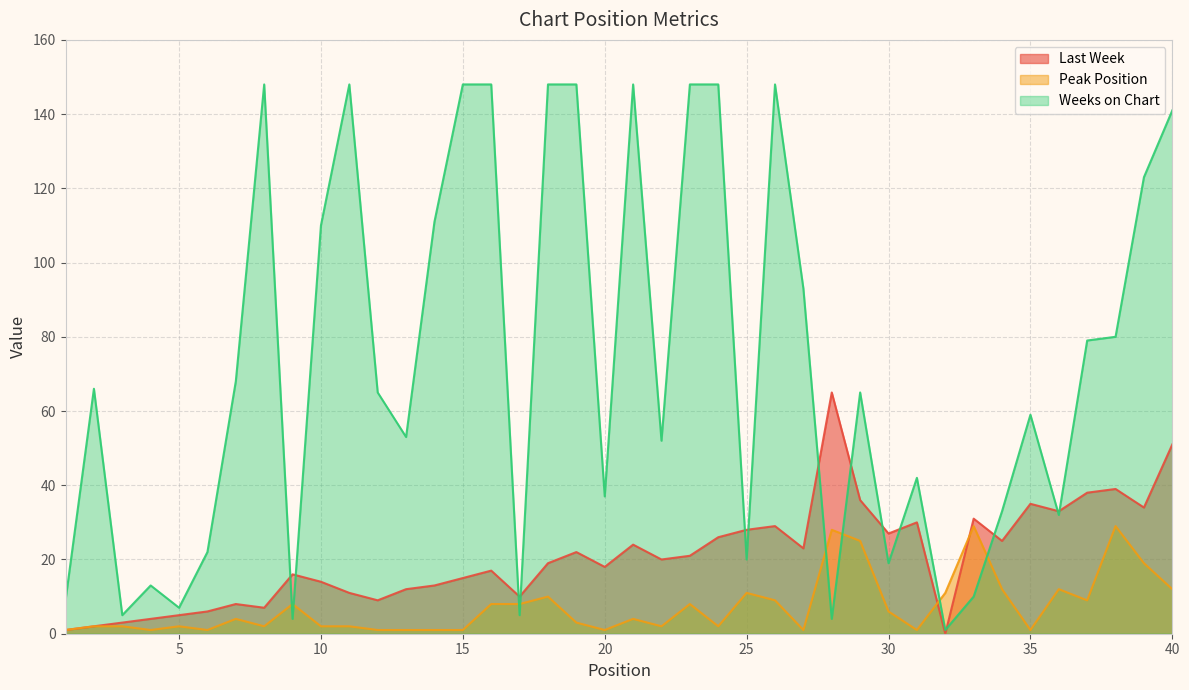

What is the sum of all Weeks on Chart values?

2908